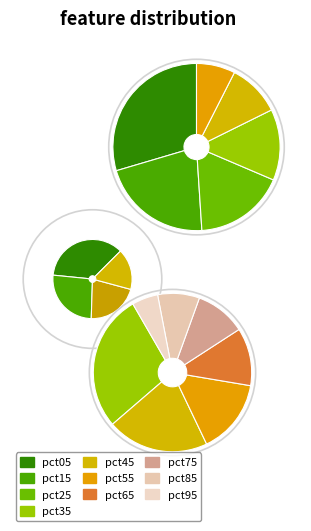

Approximately how many times larger is the value at pct05 compared to pct35?

2.2